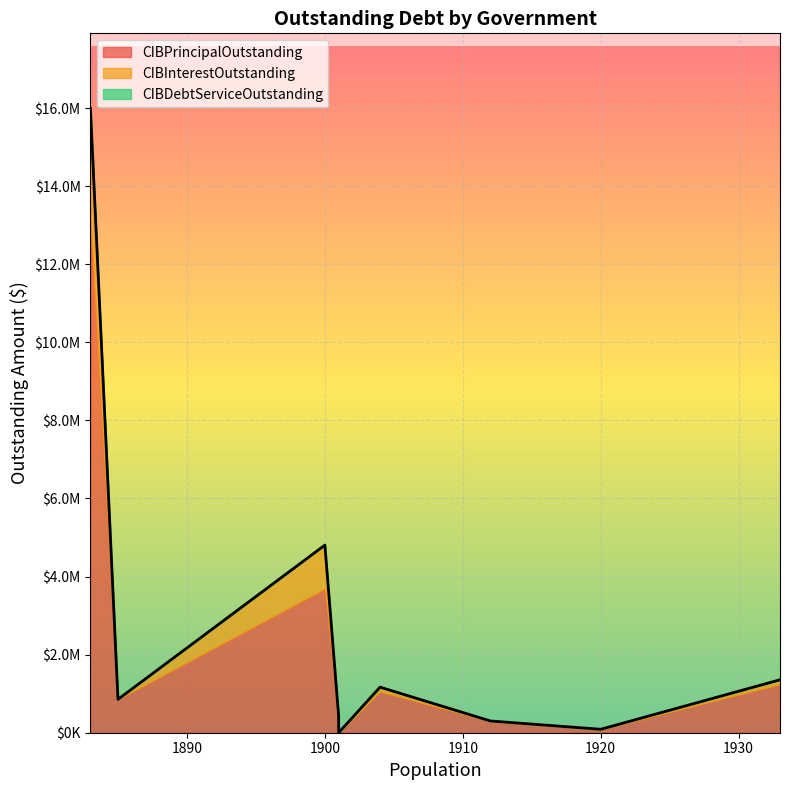

What is the difference between the maximum and minimum values in the CIBDebtServiceOutstanding series?

15996271.2